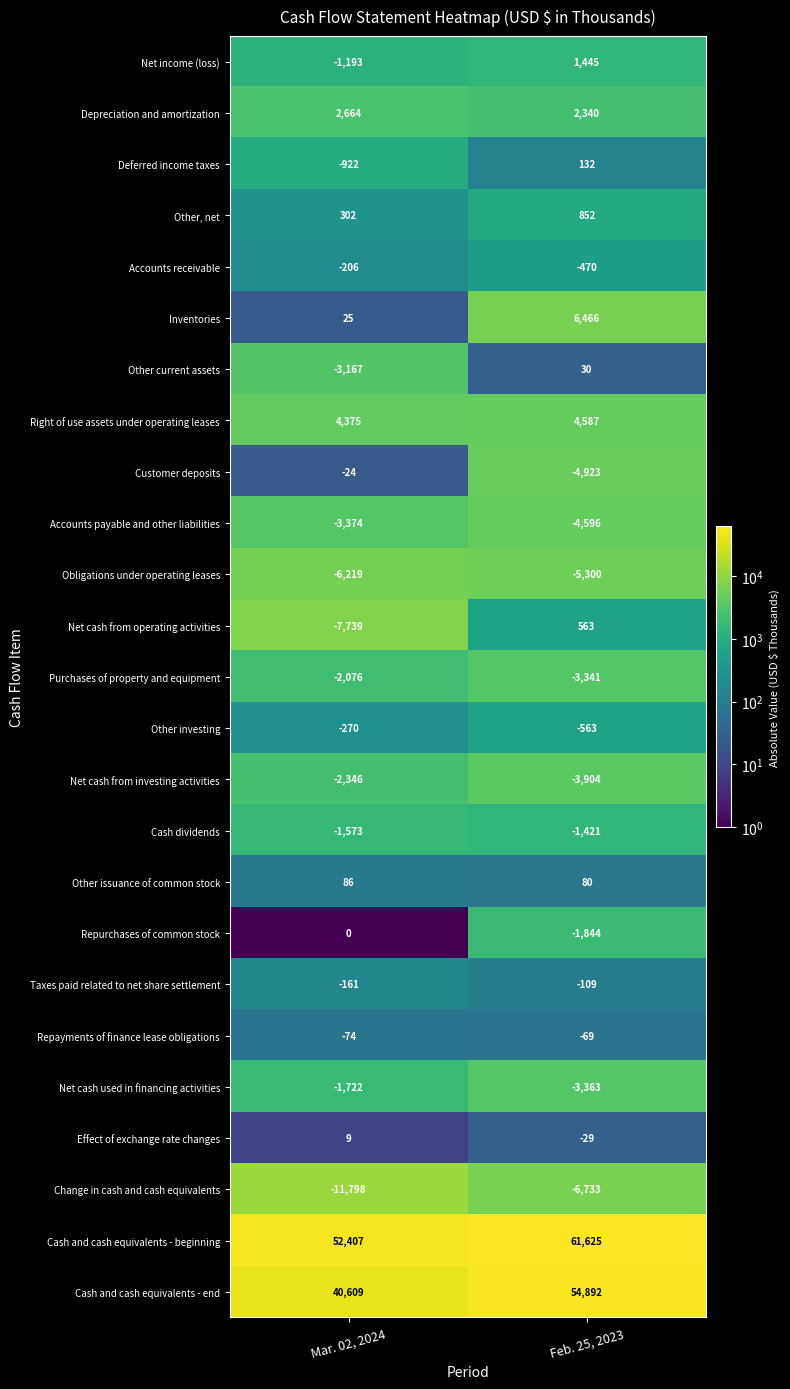

Which series has the largest total across all categories?

Cash and cash equivalents - beginning